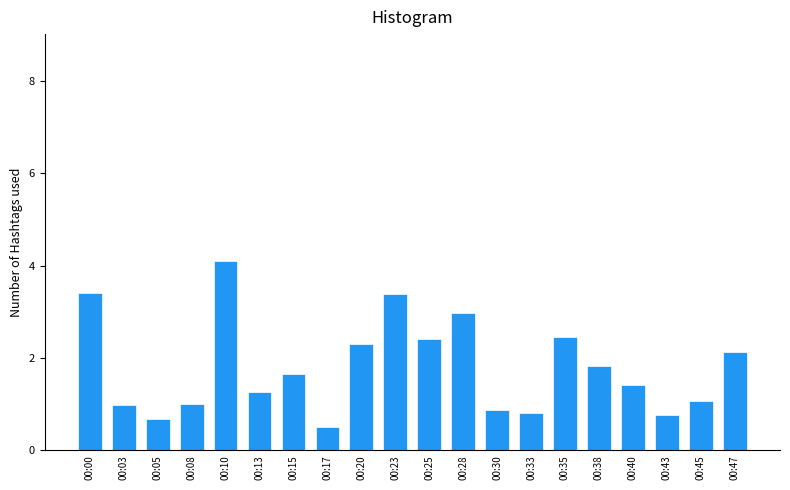

What is the value of the 1st bar from the left?

3.4